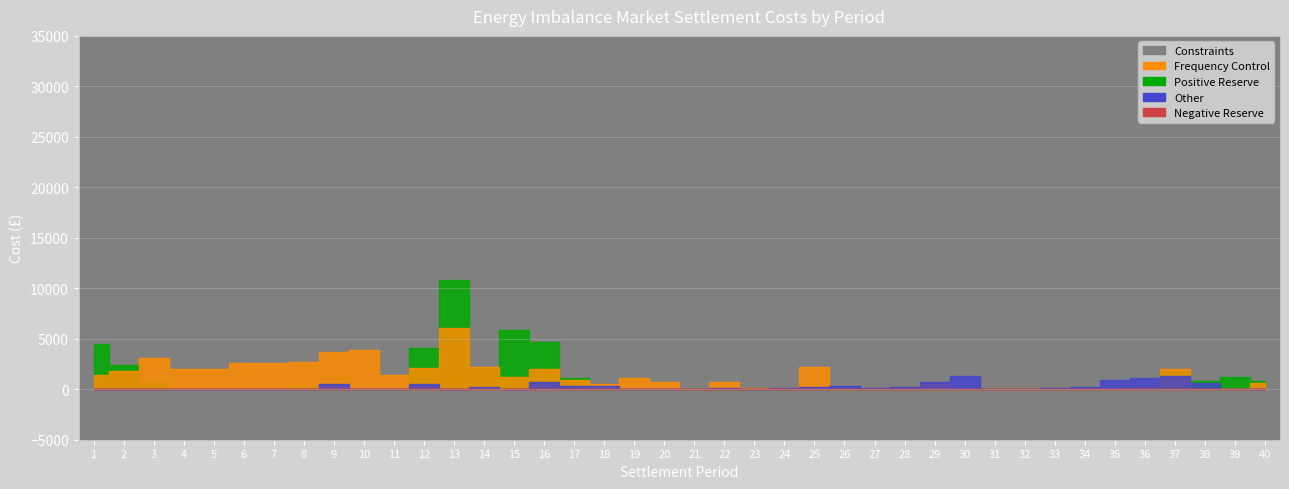

How many positive values does the Other series have?

39